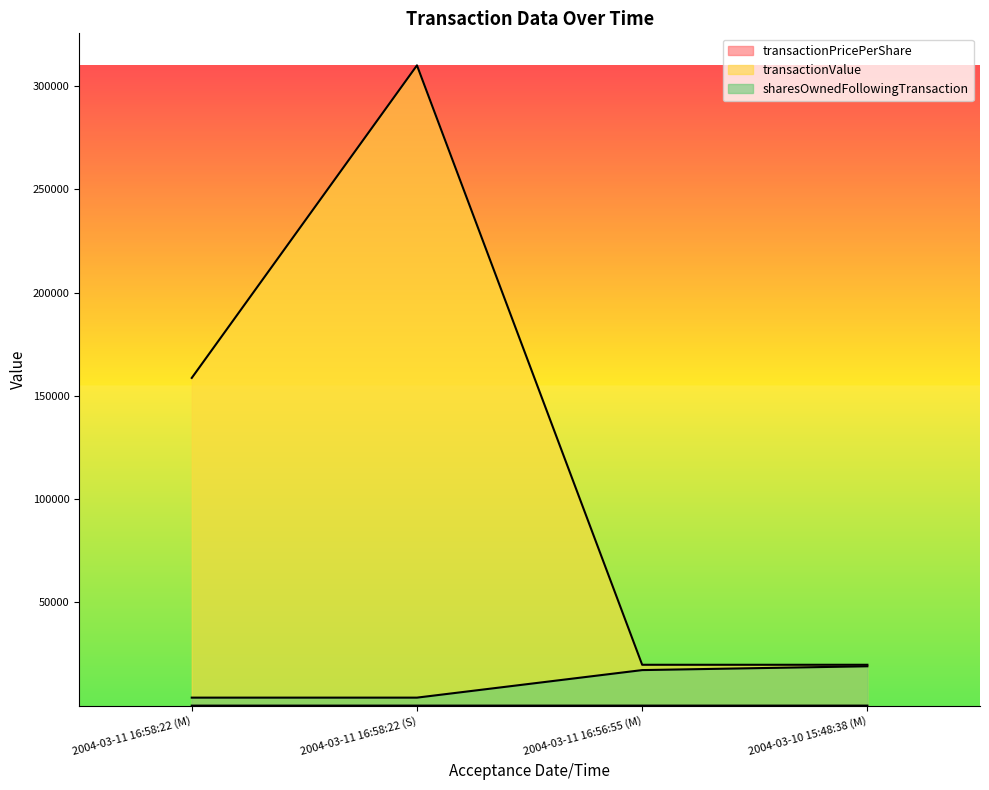

List the labels in order of transactionValue value, largest first.

2004-03-11 16:58:22 (S), 2004-03-11 16:58:22 (M), 2004-03-11 16:56:55 (M), 2004-03-10 15:48:38 (M)